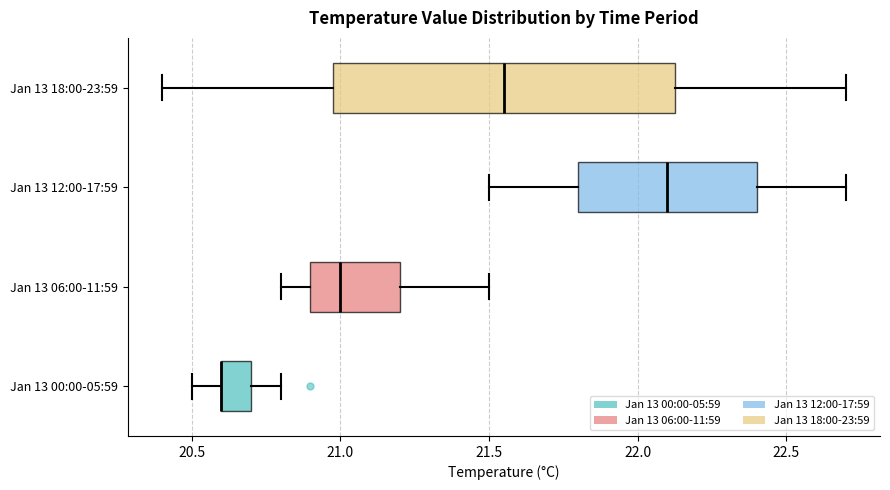

Comparing the boxes themselves (not the whiskers), which one is the widest?

Jan 13 18:00-23:59